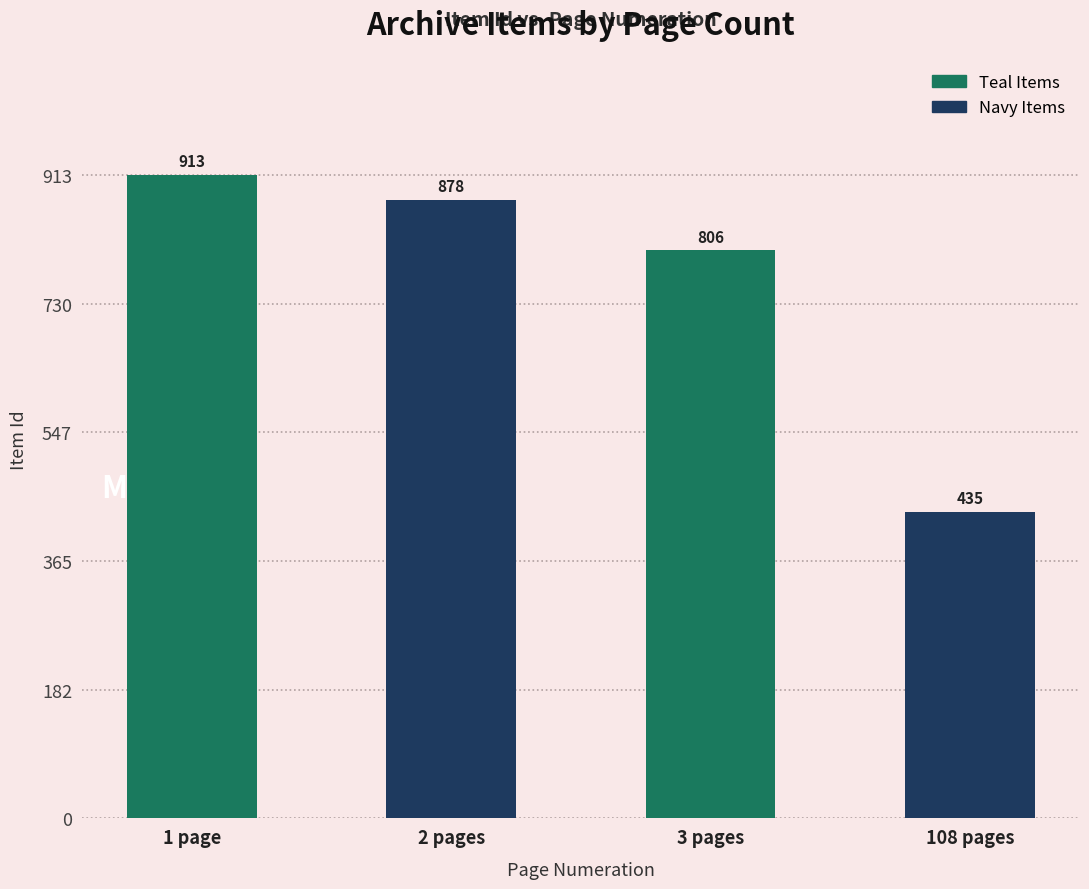

Where does the data first go above 878?

1 page